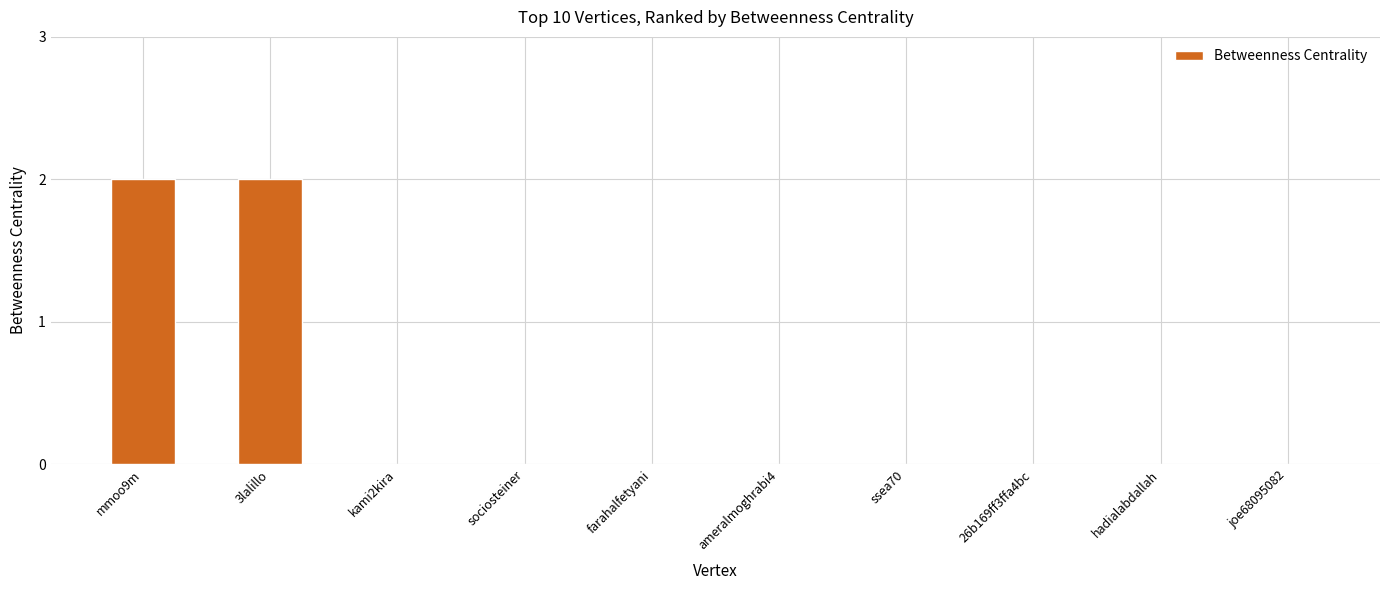

Which has a higher value, mmoo9m or sociosteiner?

mmoo9m